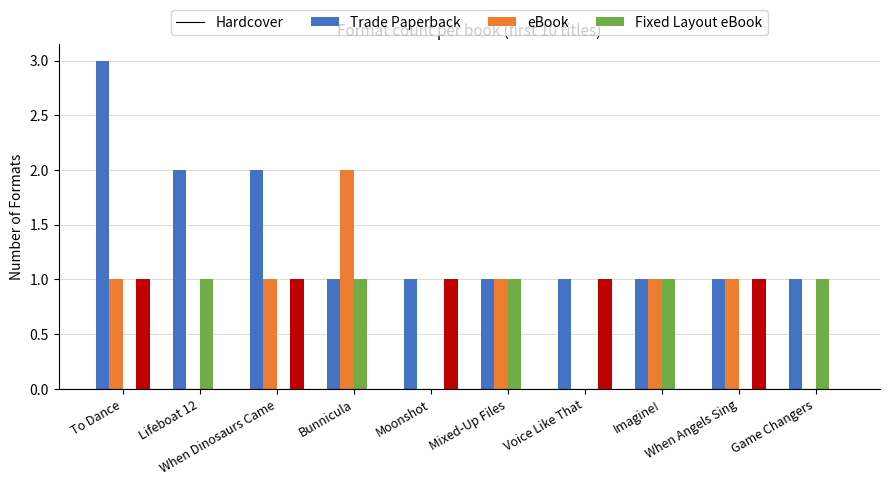

Which series has the largest total across all categories?

Hardcover